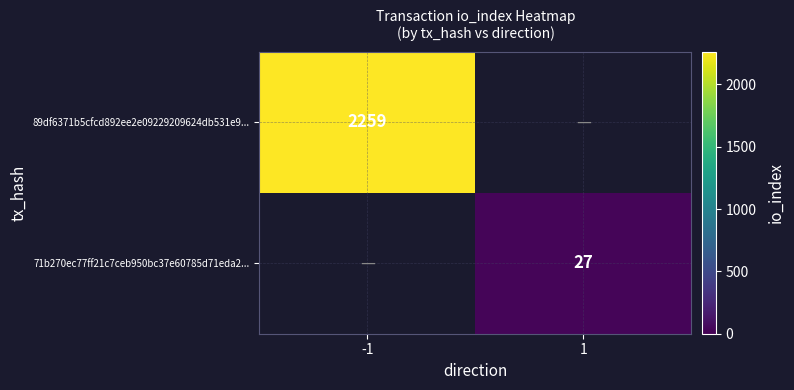

Is it true that 89df6371b5cfcd892ee2e09229209624db531e9... equals 2259 at -1?

True